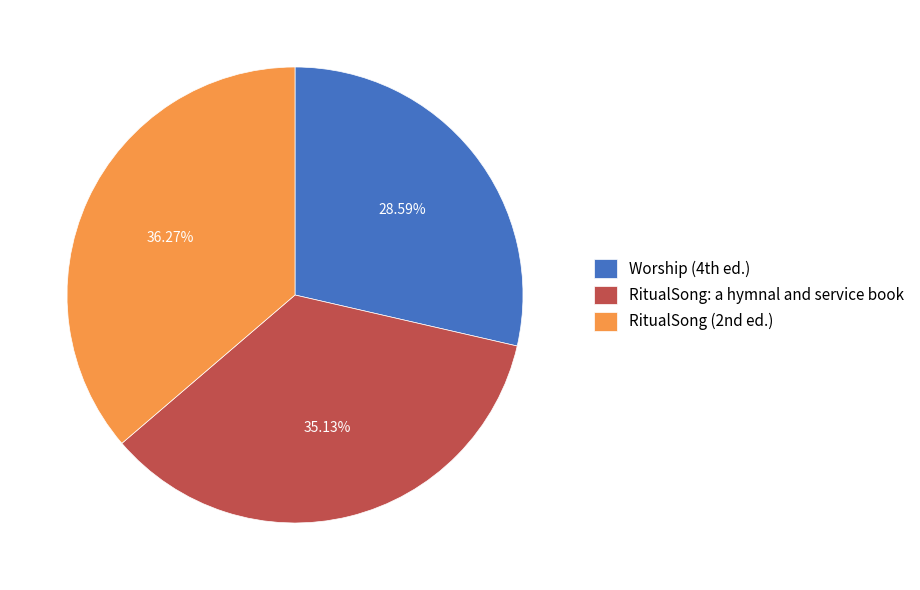

Is there a majority slice in this chart?

No